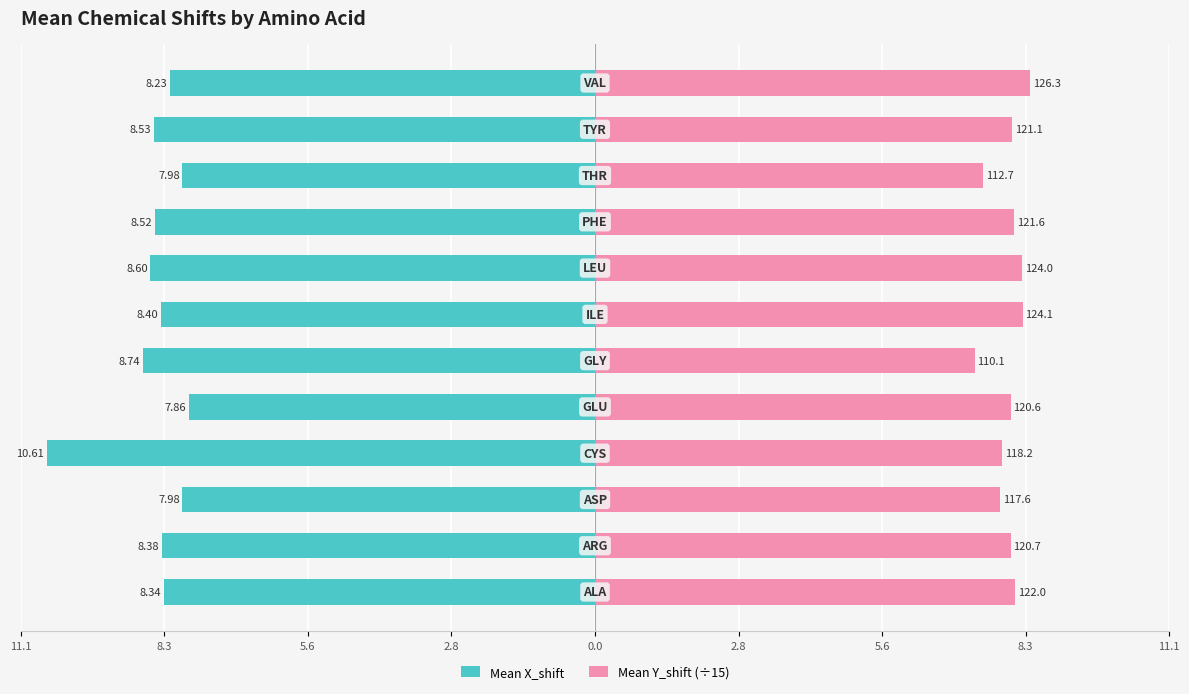

At 5.6, list the series in order from smallest to largest.

Mean X_shift, Mean Y_shift (÷15)